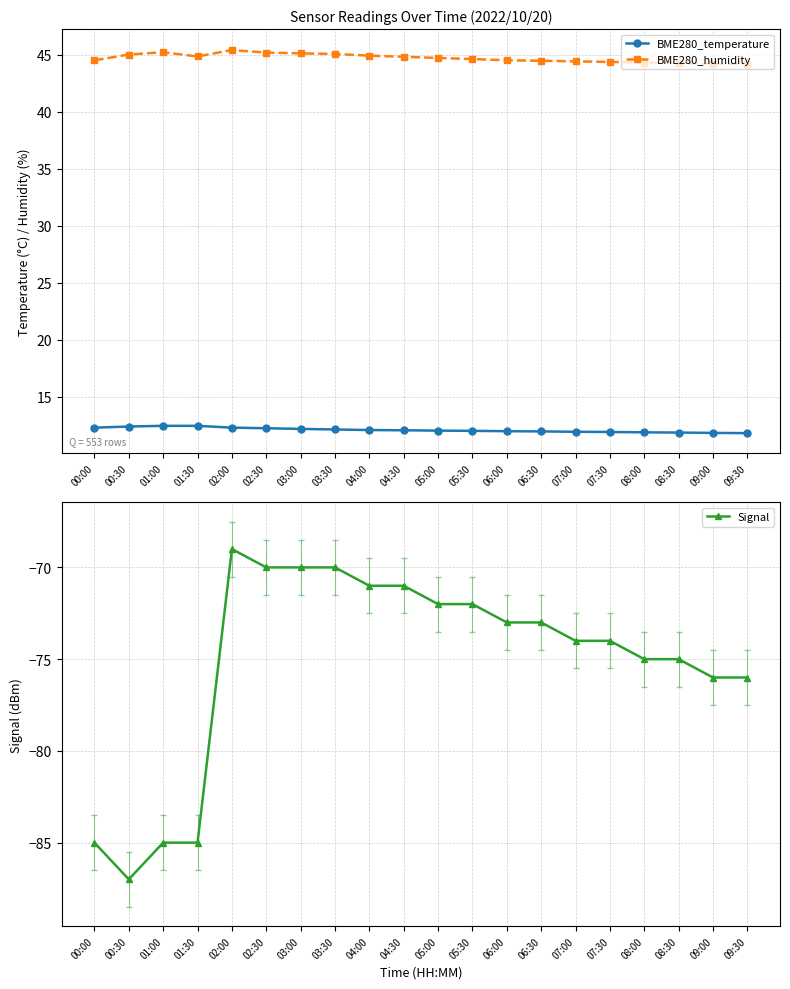

Which category has the highest value in the Signal series?

02:00